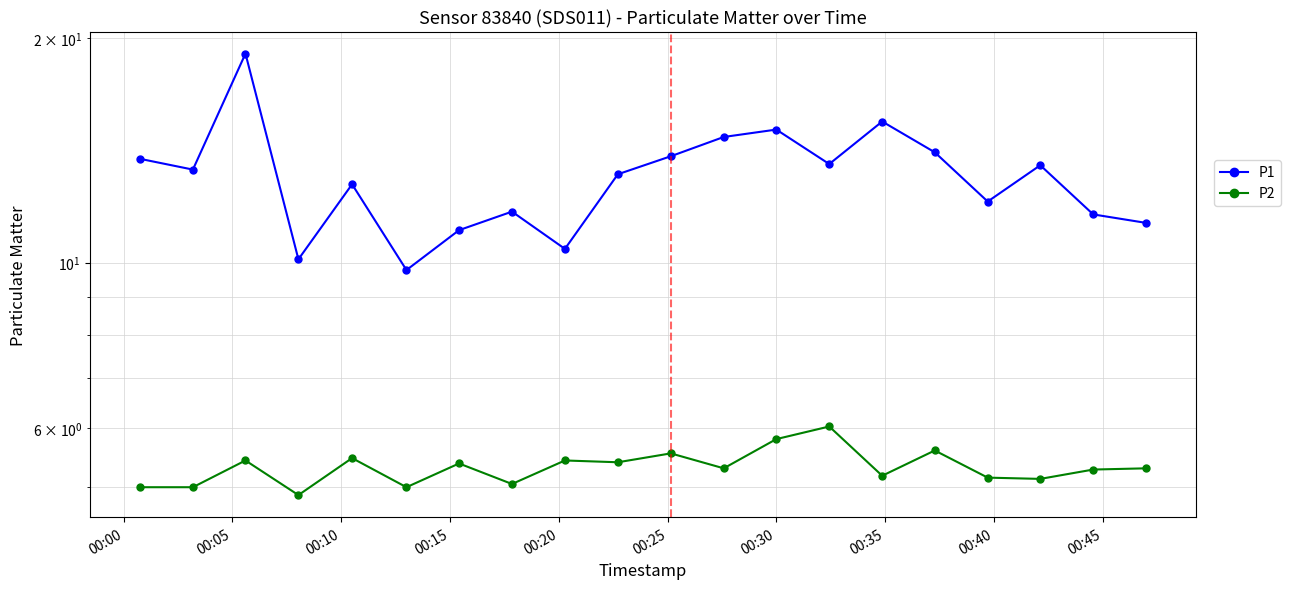

How many interior local peaks does the P2 series have?

7